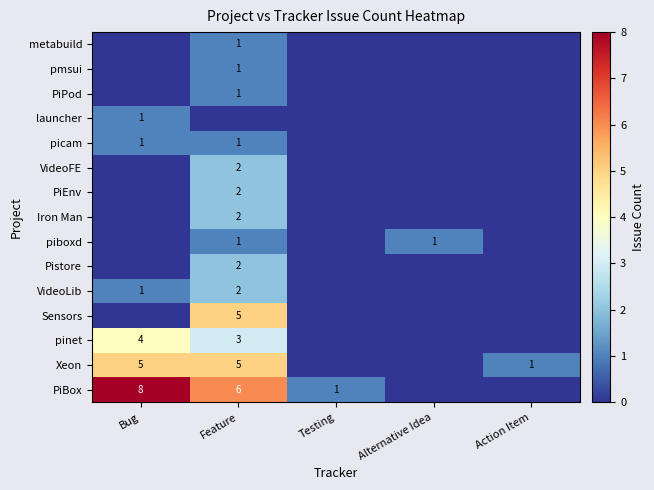

True or false: launcher has a value of 1 at Bug.

True